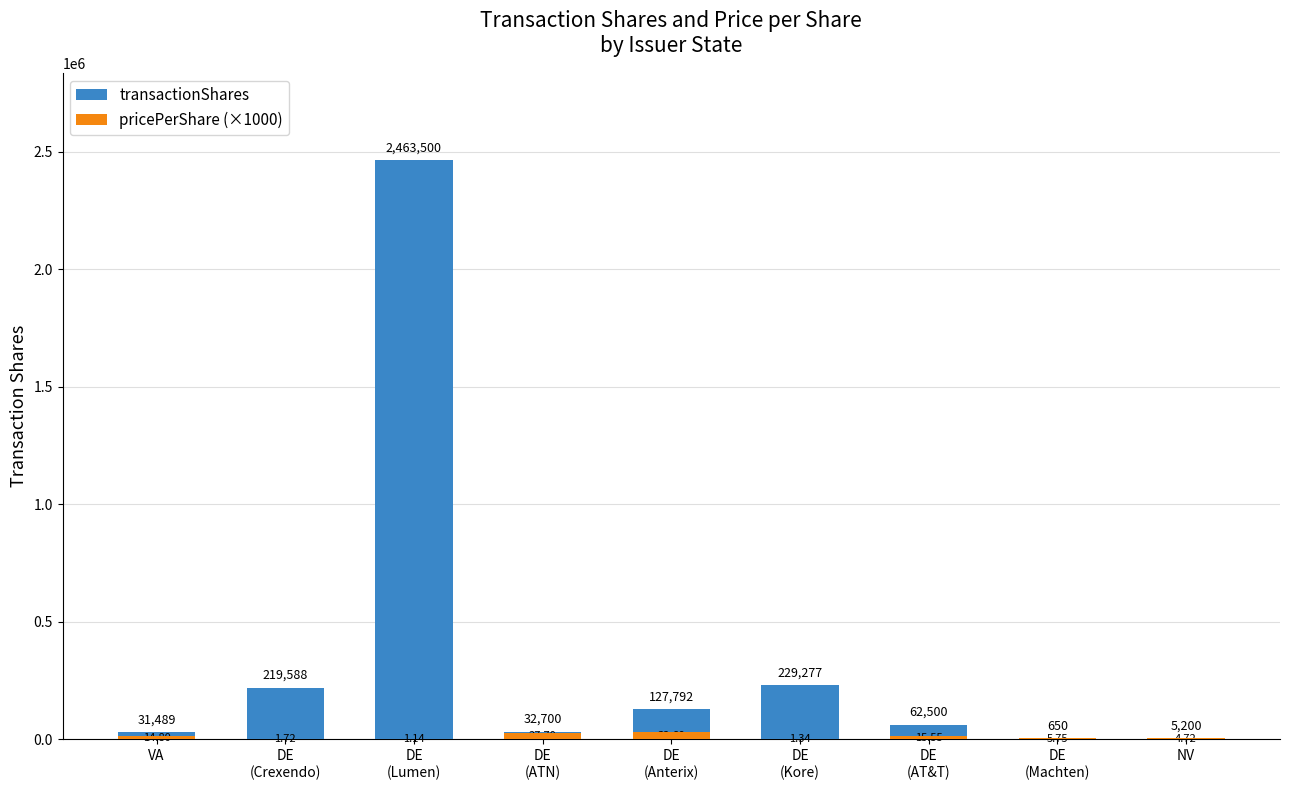

The value of pricePerShare (×1000) at DE
(Kore) is 2339.0. True or false?

False